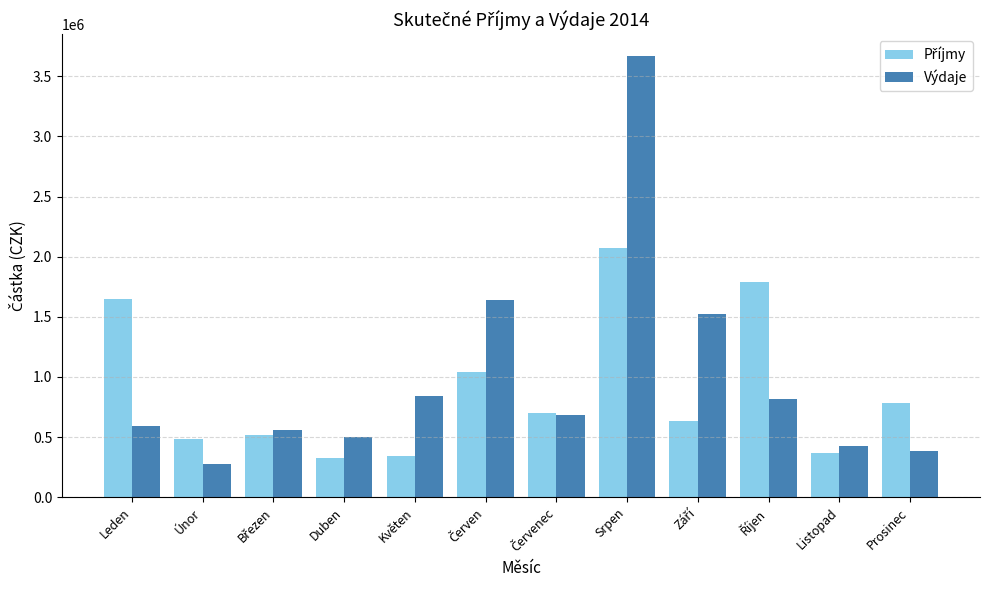

What is the average value of the Výdaje series?

992087.4